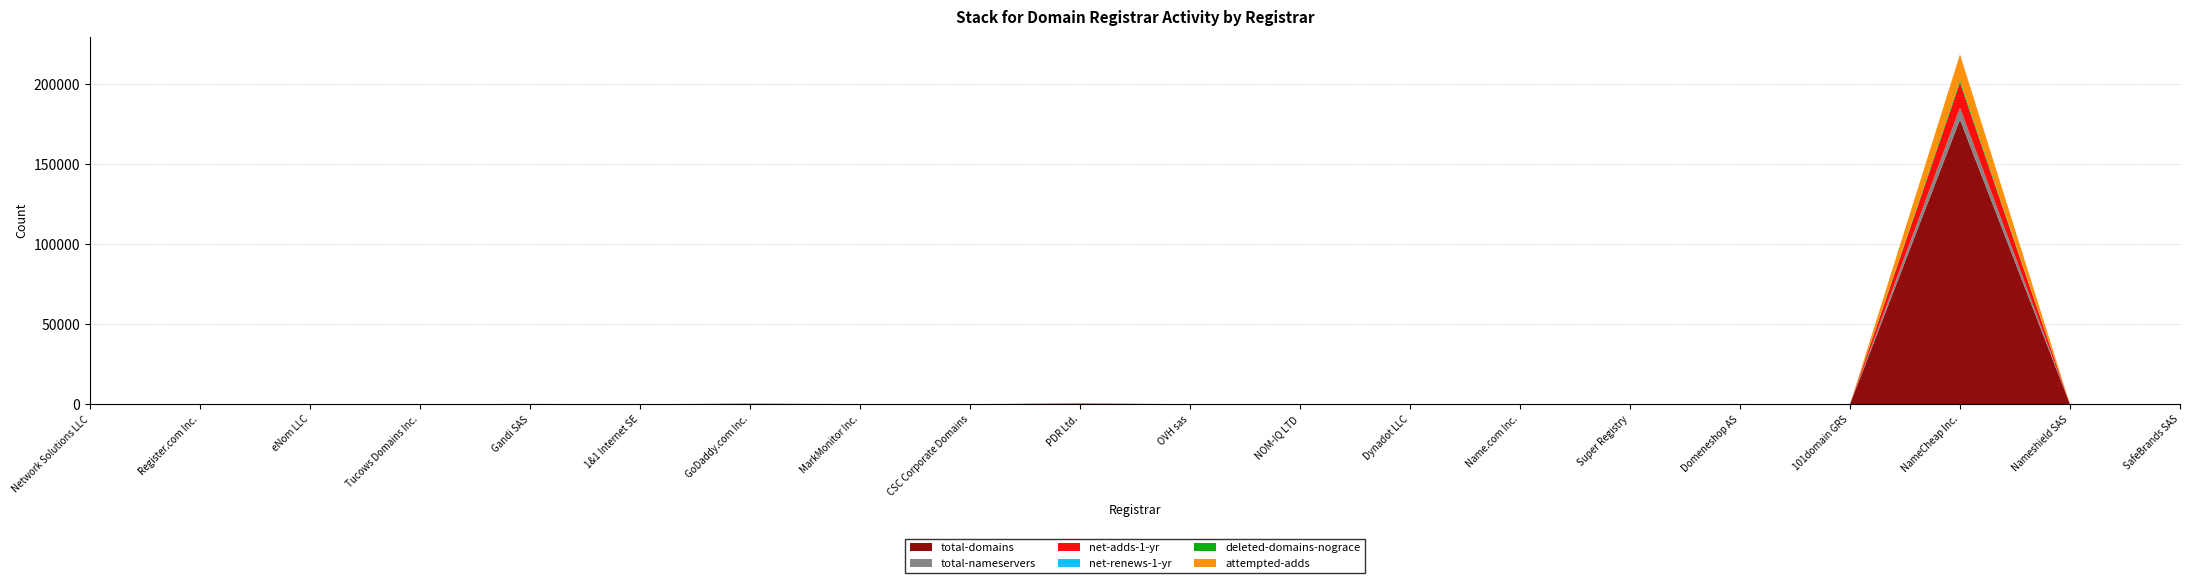

Reading left to right, extract all data points from this chart.

total-domains: Network Solutions LLC=7	Register.com Inc.=1	eNom LLC=12	Tucows Domains Inc.=34	Gandi SAS=146	1&1 Internet SE=24	GoDaddy.com Inc.=339	MarkMonitor Inc.=93	CSC Corporate Domains=96	PDR Ltd.=453	OVH sas=44	NOM-IQ LTD=57	Dynadot LLC=65	Name.com Inc.=33	Super Registry=55	Domeneshop AS=205	101domain GRS=86	NameCheap Inc.=177799	Nameshield SAS=21	SafeBrands SAS=7
total-nameservers: Network Solutions LLC=14	Register.com Inc.=4	eNom LLC=31	Tucows Domains Inc.=20	Gandi SAS=158	1&1 Internet SE=44	GoDaddy.com Inc.=197	MarkMonitor Inc.=71	CSC Corporate Domains=35	PDR Ltd.=231	OVH sas=40	NOM-IQ LTD=7	Dynadot LLC=32	Name.com Inc.=40	Super Registry=26	Domeneshop AS=28	101domain GRS=37	NameCheap Inc.=7350	Nameshield SAS=6	SafeBrands SAS=7
net-adds-1-yr: Network Solutions LLC=1	Register.com Inc.=0	eNom LLC=1	Tucows Domains Inc.=0	Gandi SAS=0	1&1 Internet SE=1	GoDaddy.com Inc.=8	MarkMonitor Inc.=0	CSC Corporate Domains=0	PDR Ltd.=24	OVH sas=0	NOM-IQ LTD=0	Dynadot LLC=3	Name.com Inc.=0	Super Registry=0	Domeneshop AS=1	101domain GRS=1	NameCheap Inc.=15689	Nameshield SAS=0	SafeBrands SAS=0
net-renews-1-yr: Network Solutions LLC=0	Register.com Inc.=0	eNom LLC=0	Tucows Domains Inc.=1	Gandi SAS=1	1&1 Internet SE=0	GoDaddy.com Inc.=6	MarkMonitor Inc.=0	CSC Corporate Domains=0	PDR Ltd.=1	OVH sas=1	NOM-IQ LTD=0	Dynadot LLC=1	Name.com Inc.=0	Super Registry=3	Domeneshop AS=5	101domain GRS=0	NameCheap Inc.=41	Nameshield SAS=0	SafeBrands SAS=0
deleted-domains-nograce: Network Solutions LLC=0	Register.com Inc.=0	eNom LLC=0	Tucows Domains Inc.=2	Gandi SAS=2	1&1 Internet SE=0	GoDaddy.com Inc.=6	MarkMonitor Inc.=0	CSC Corporate Domains=0	PDR Ltd.=0	OVH sas=1	NOM-IQ LTD=0	Dynadot LLC=0	Name.com Inc.=0	Super Registry=5	Domeneshop AS=6	101domain GRS=7	NameCheap Inc.=1466	Nameshield SAS=0	SafeBrands SAS=0
attempted-adds: Network Solutions LLC=1	Register.com Inc.=0	eNom LLC=0	Tucows Domains Inc.=0	Gandi SAS=0	1&1 Internet SE=0	GoDaddy.com Inc.=8	MarkMonitor Inc.=0	CSC Corporate Domains=0	PDR Ltd.=33	OVH sas=0	NOM-IQ LTD=0	Dynadot LLC=1	Name.com Inc.=0	Super Registry=0	Domeneshop AS=1	101domain GRS=0	NameCheap Inc.=16161	Nameshield SAS=0	SafeBrands SAS=0